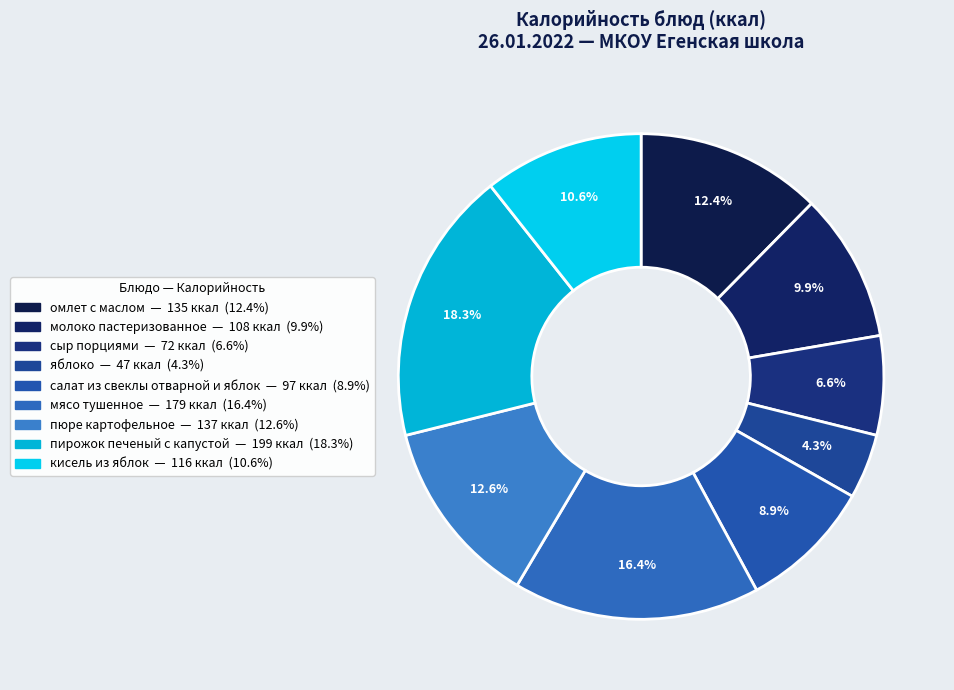

Count the number of slices in the pie.

9